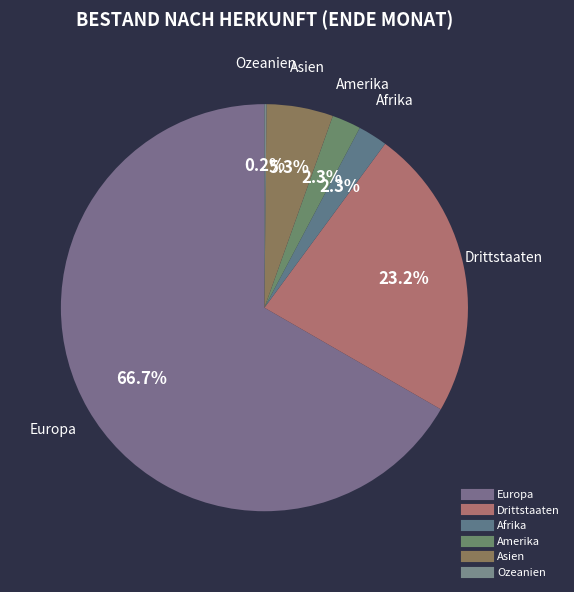

Which category accounts for the majority?

Europa